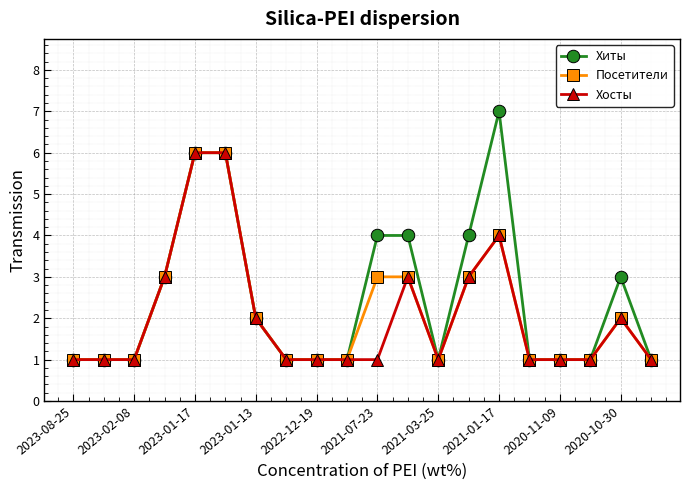

Which series has the largest range (max minus min)?

Хиты